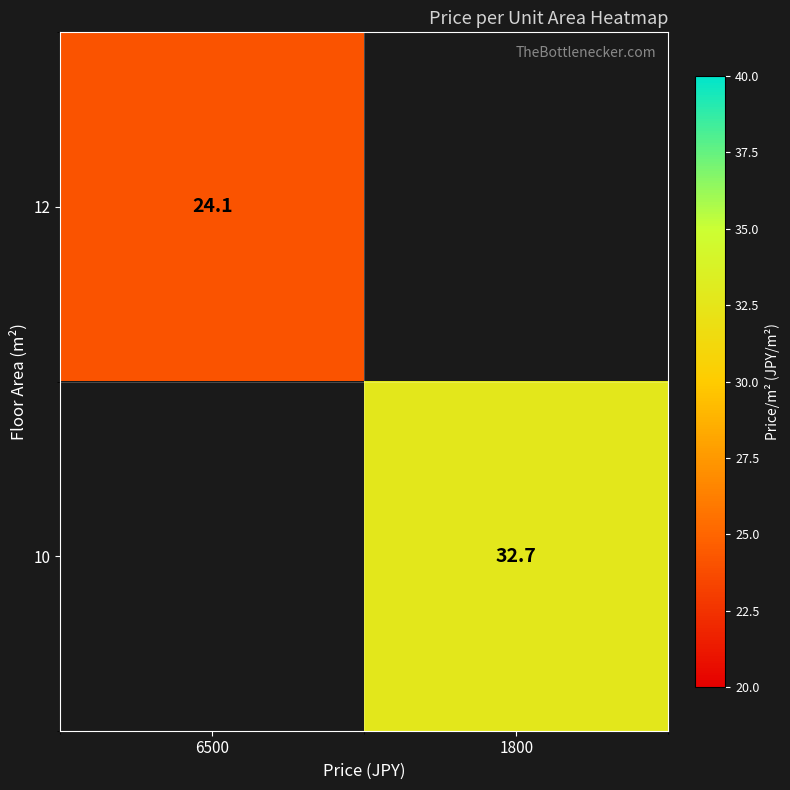

At how many categories does at least one series exceed 26?

1